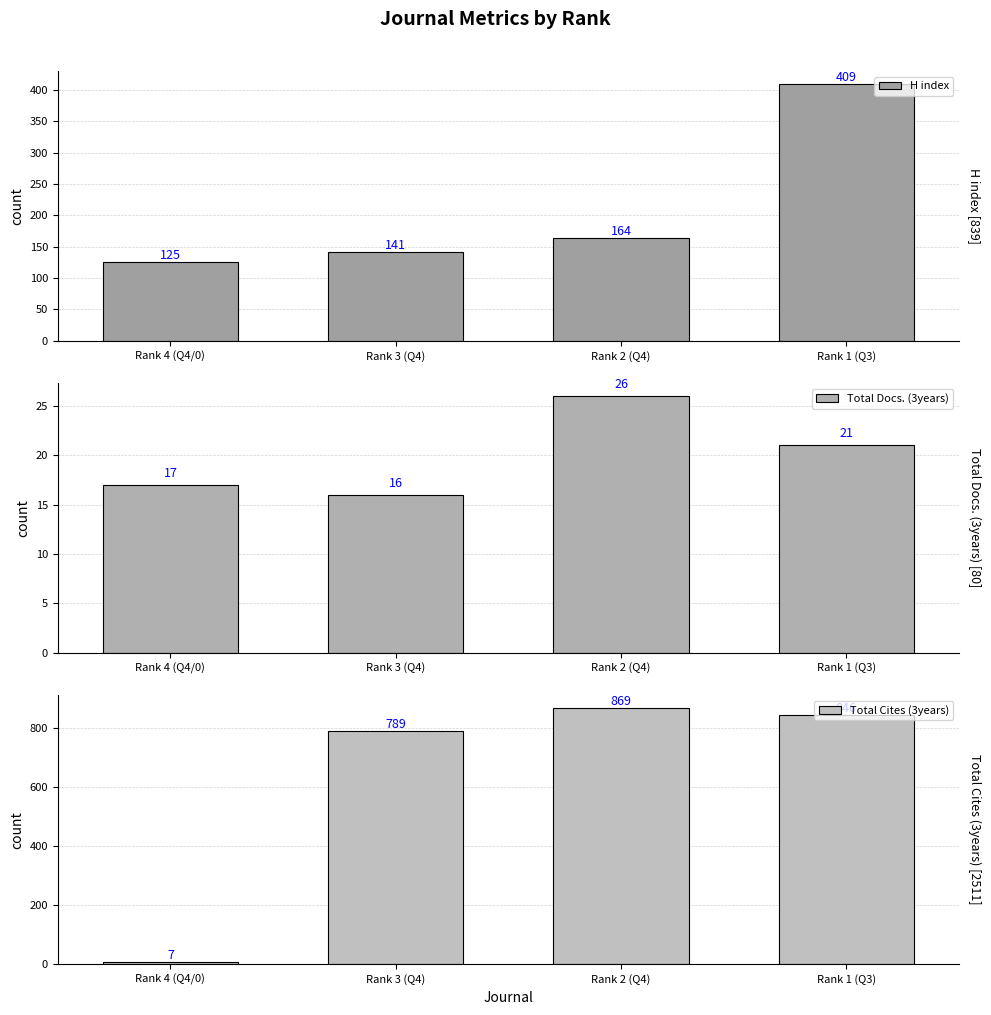

What is the label of the 4th bar from the left?

Rank 1 (Q3)